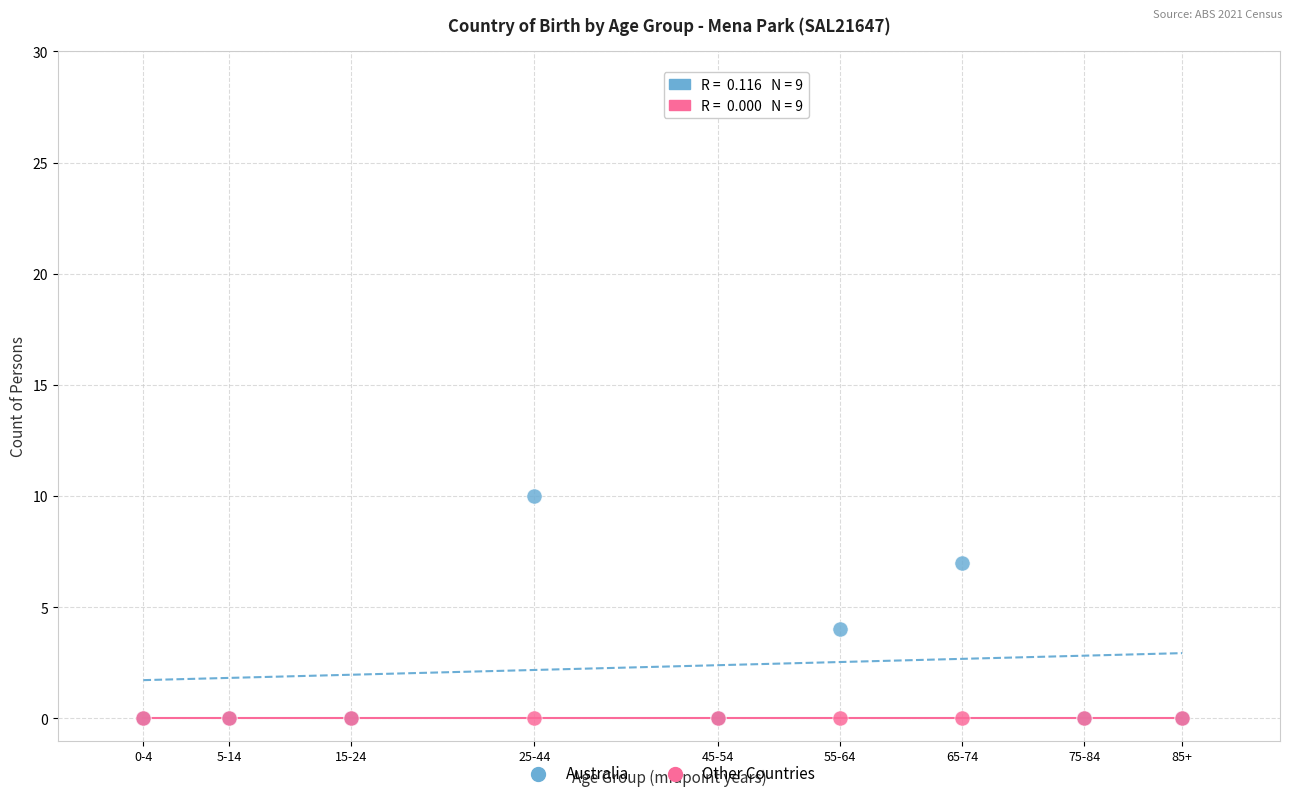

In the Australia series, what Y value is closest to 5?

4